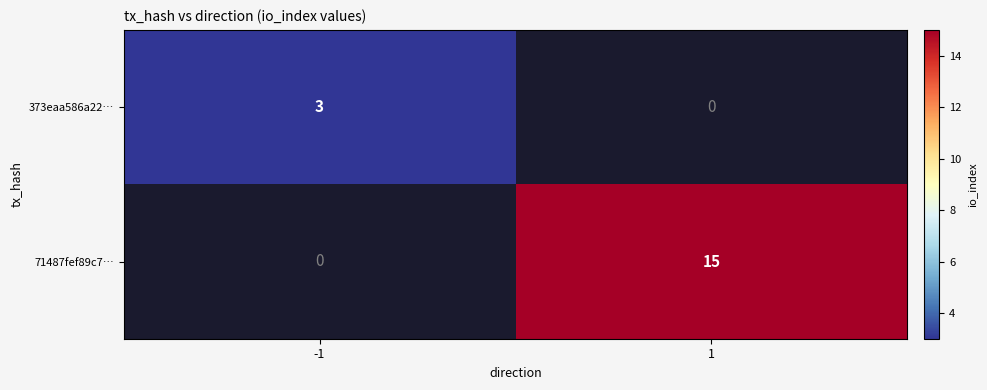

Is it true that 373eaa586a22… equals 4 at -1?

False